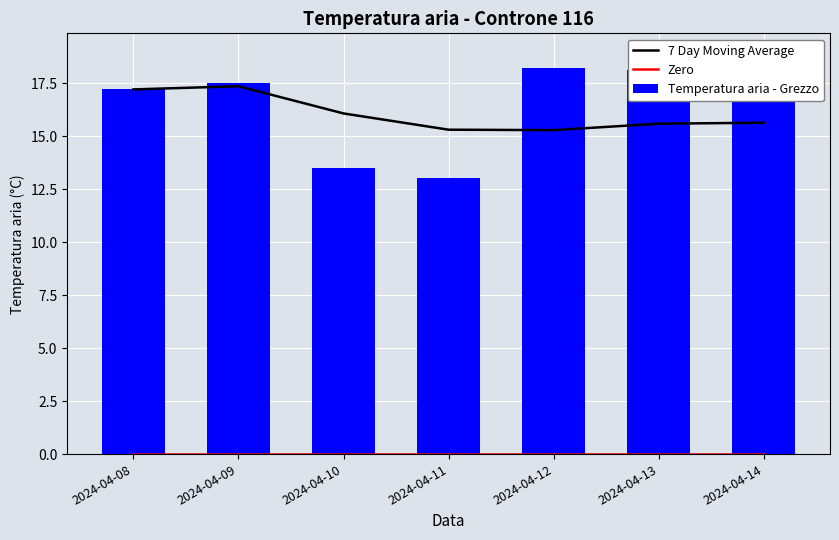

At which label is Zero closest to 0?

2024-04-08